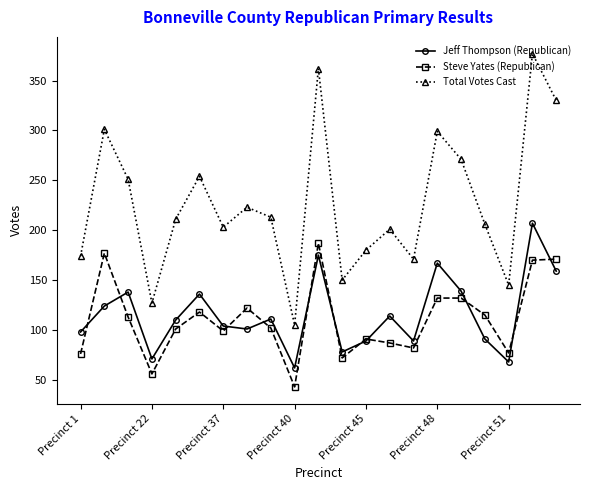

After their last crossing, which series has the higher values: Steve Yates (Republican) or Jeff Thompson (Republican)?

Steve Yates (Republican)